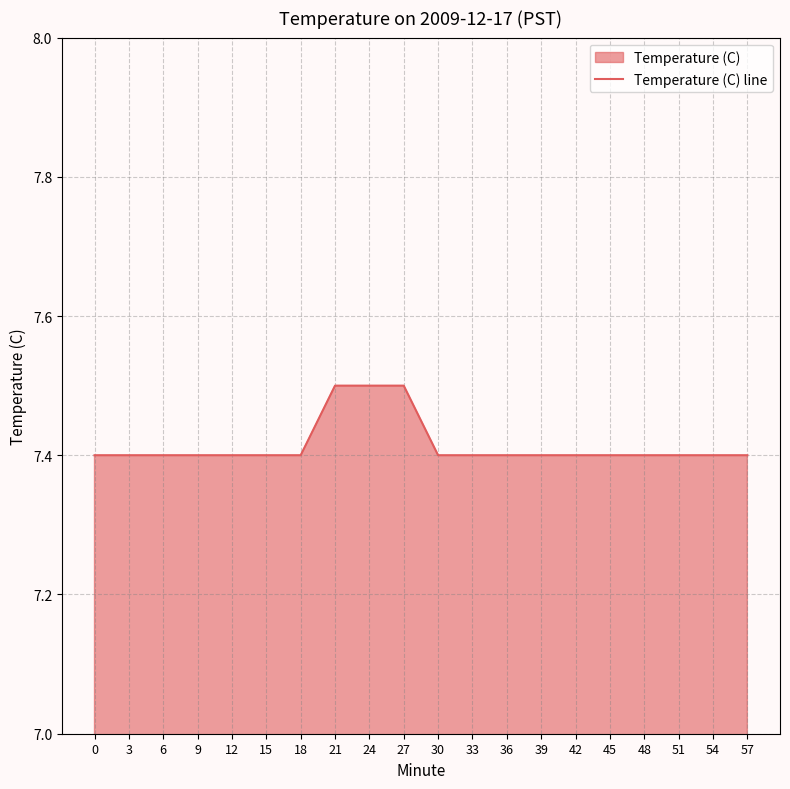

Read the value at 51.

7.4